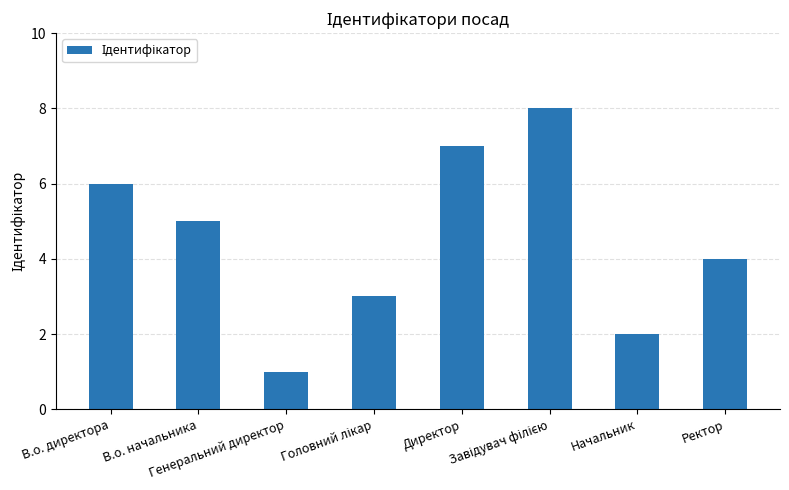

What is the sum of all values?

36